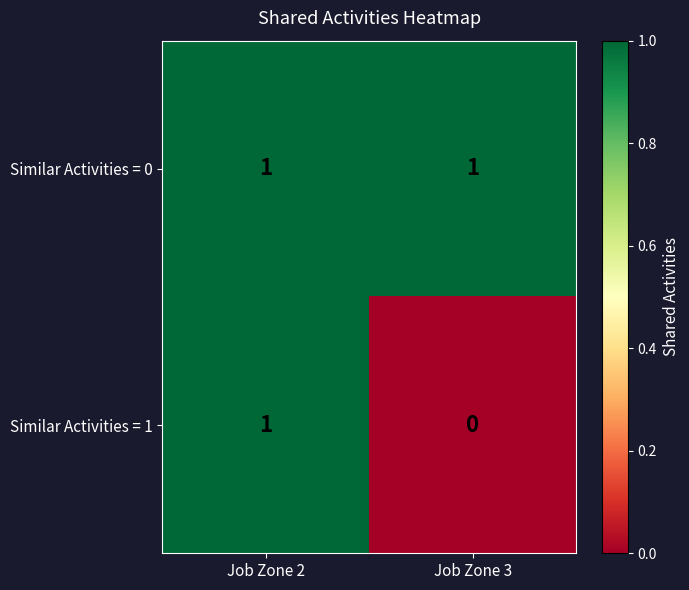

Reading left to right, list all the values displayed in this chart.

Similar Activities = 0: Job Zone 2=1	Job Zone 3=1
Similar Activities = 1: Job Zone 2=1	Job Zone 3=0